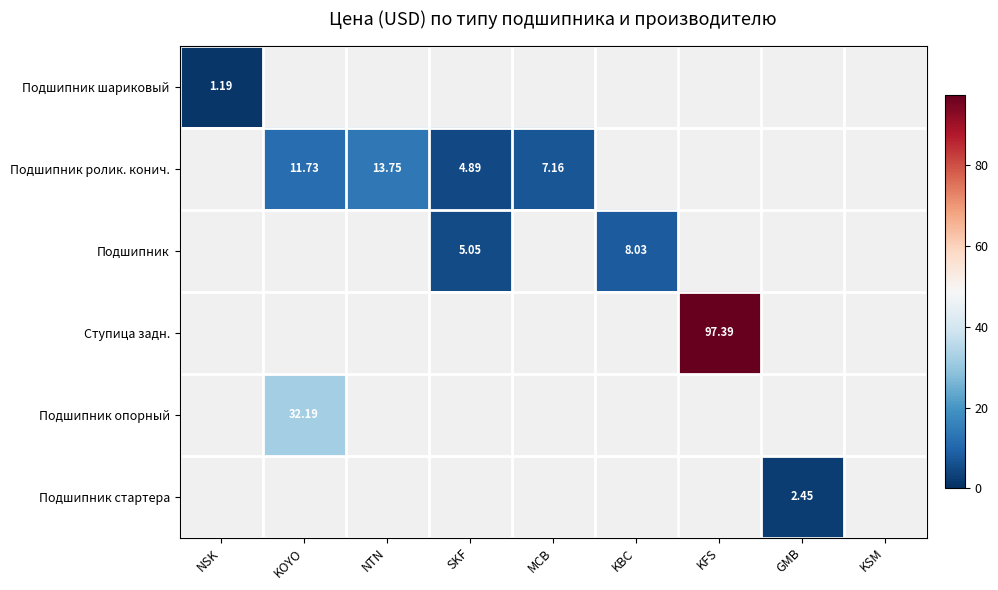

Which label corresponds to the largest value in the chart?

KFS